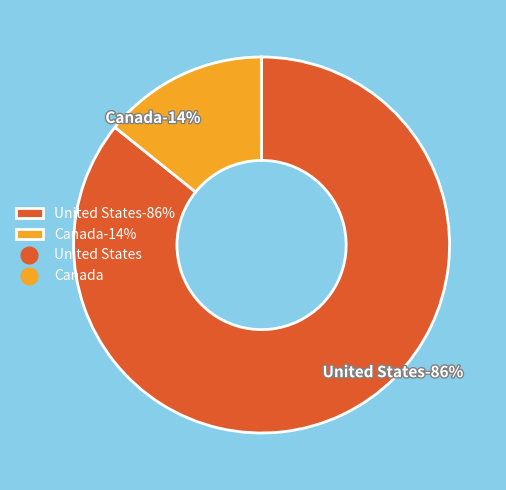

The Canada slice represents 1% of the pie. True or false?

False